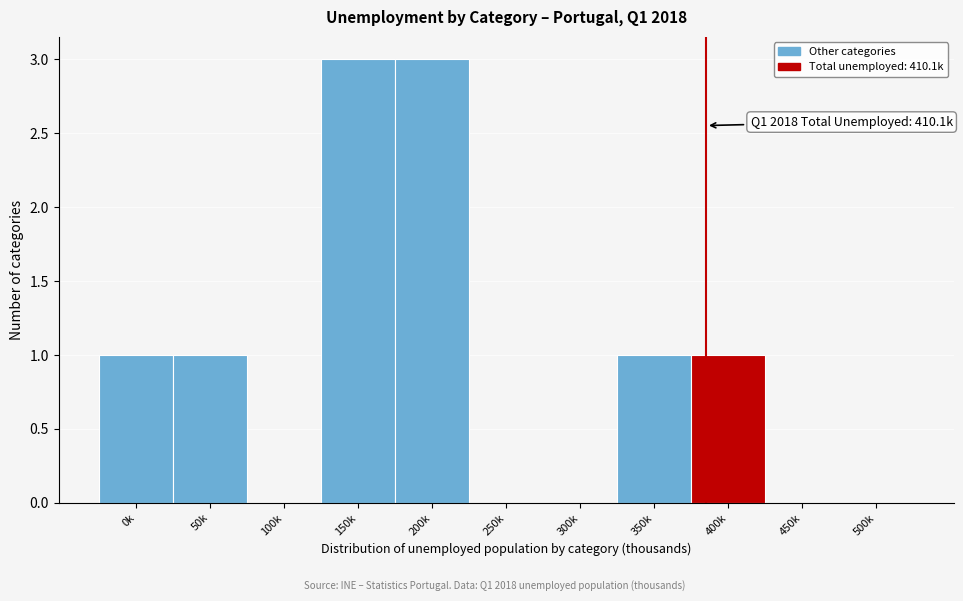

Reading left to right, what are all the values shown in this chart?

0k=1	50k=1	100k=0	150k=3	200k=3	250k=0	300k=0	350k=1	400k=1	450k=0	500k=0